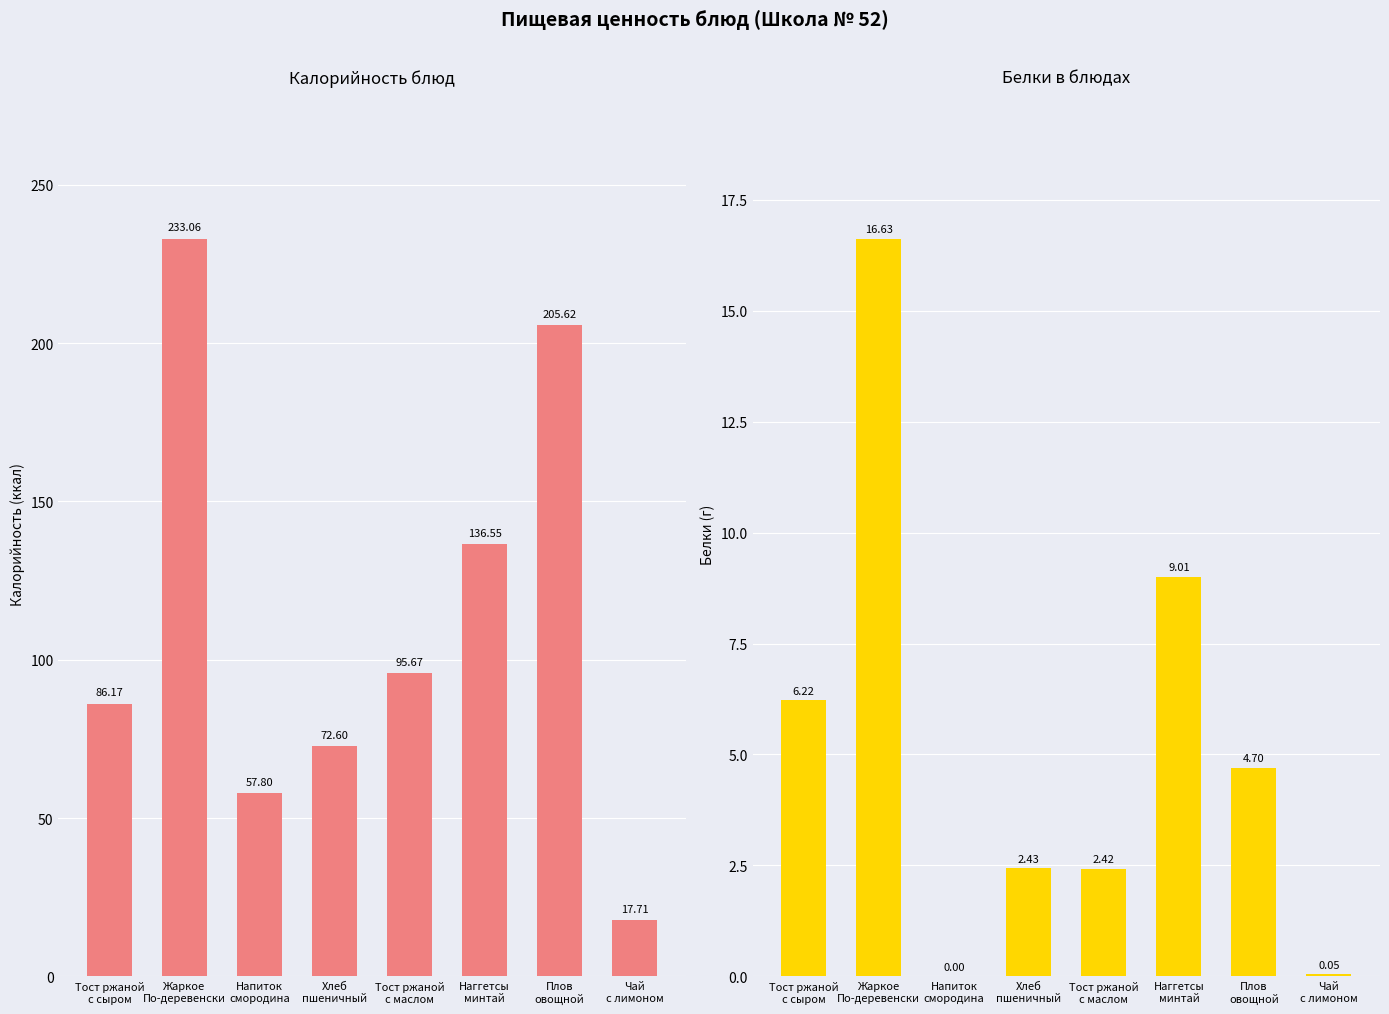

At how many categories does at least one series exceed 77?

5